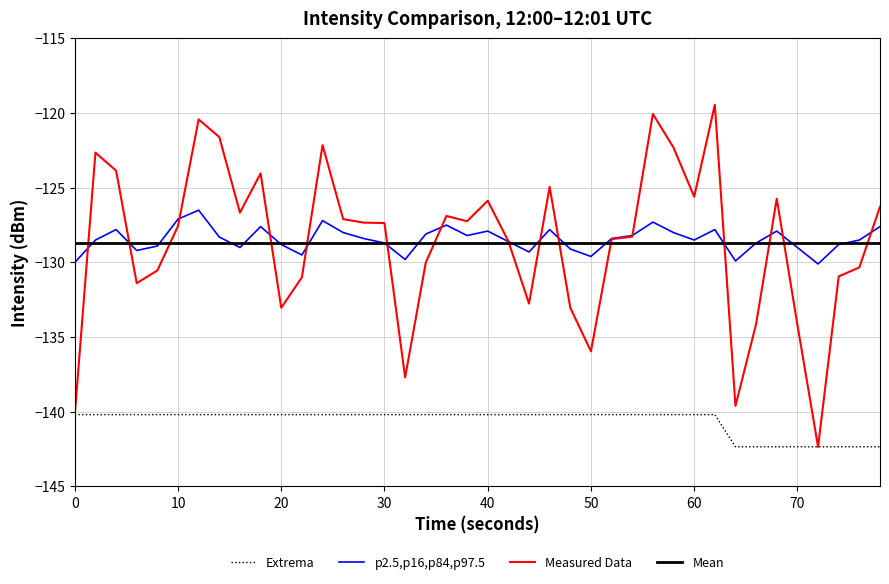

Which series has the widest spread of values?

Measured Data